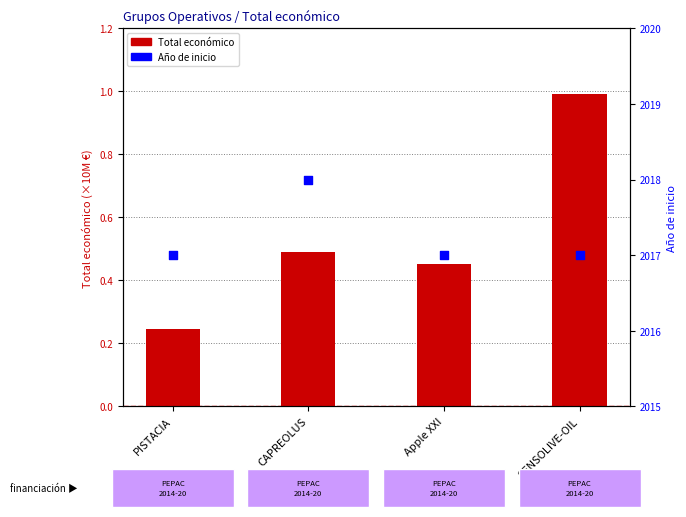

Which series reaches the maximum Y coordinate?

Año de inicio